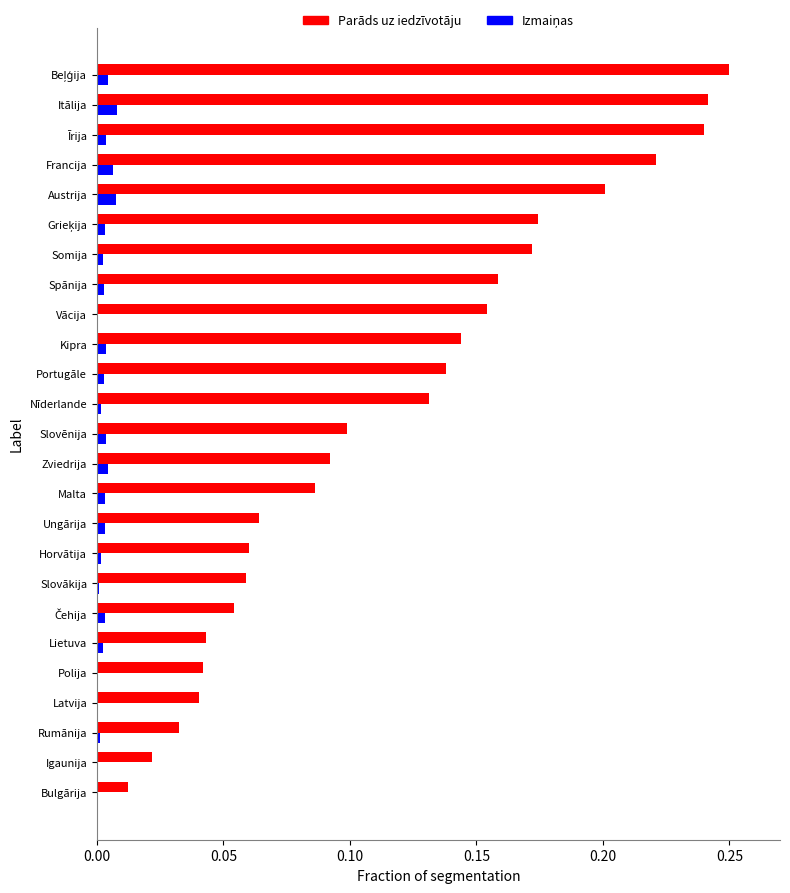

The Parāds uz iedzīvotāju series shows 0.1 at Malta. True or false?

True